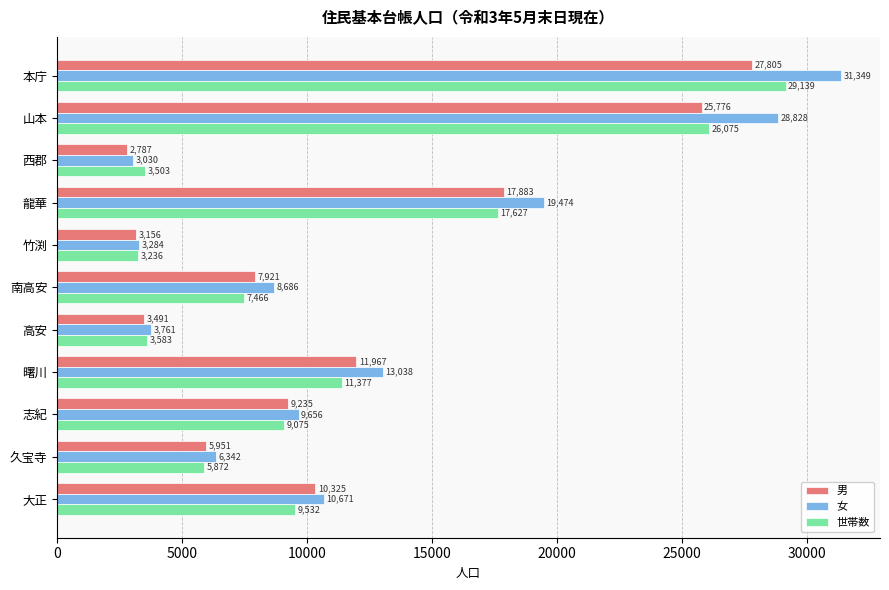

What is the difference between the second highest and second lowest values in the 女 series?

25544